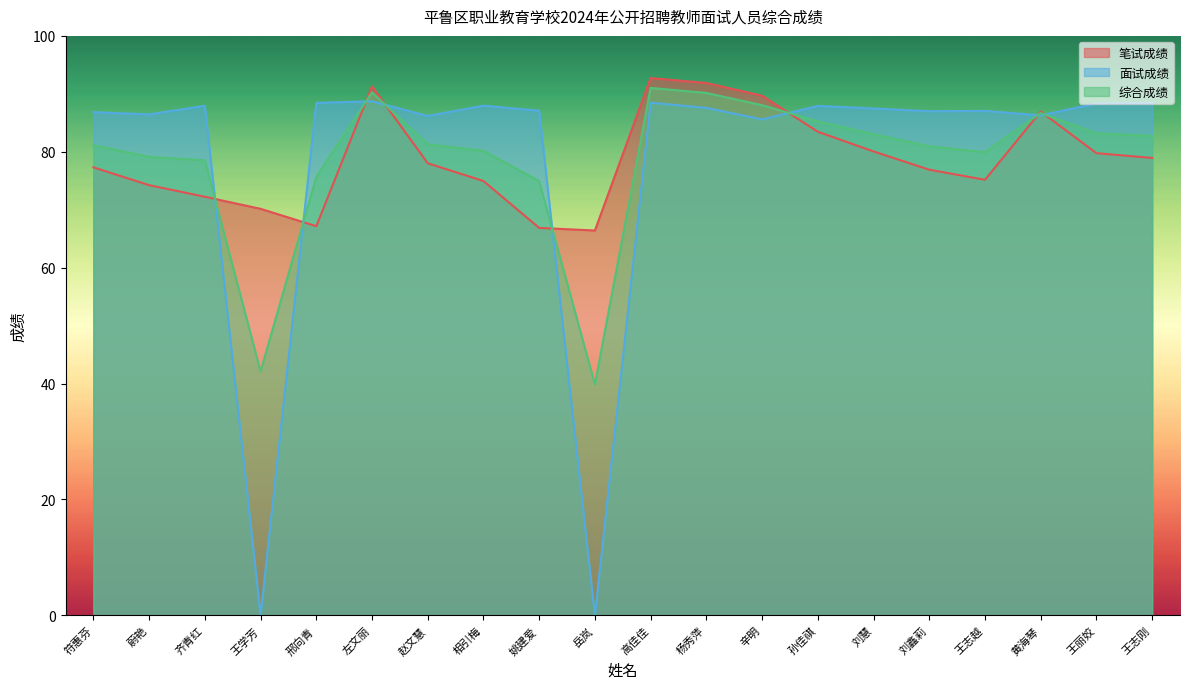

Reading left to right, extract all data points from this chart.

笔试成绩: 符惠芬=77.3	蔚艳=74.2	齐青红=72.2	王学芳=70.2	邢向青=67.2	左文丽=91.3	赵文慧=78.0	相引梅=75.0	姚建爱=66.9	岳岚=66.4	高佳佳=92.7	杨秀萍=91.9	辛明=89.7	孙佳祺=83.5	刘慧=80.1	刘鑫莉=76.9	王志越=75.2	黄海琴=86.9	王丽姣=79.8	王志刚=78.9
面试成绩: 符惠芬=86.8	蔚艳=86.5	齐青红=87.9	王学芳=0.0	邢向青=88.4	左文丽=88.7	赵文慧=86.2	相引梅=88.0	姚建爱=87.1	岳岚=0.0	高佳佳=88.5	杨秀萍=87.6	辛明=85.6	孙佳祺=87.9	刘慧=87.5	刘鑫莉=87.0	王志越=87.1	黄海琴=86.3	王丽姣=88.3	王志刚=88.4
综合成绩: 符惠芬=81.1	蔚艳=79.1	齐青红=78.5	王学芳=42.1	邢向青=75.7	左文丽=90.3	赵文慧=81.3	相引梅=80.2	姚建爱=74.9	岳岚=39.9	高佳佳=91.0	杨秀萍=90.2	辛明=88.0	孙佳祺=85.2	刘慧=83.0	刘鑫莉=80.9	王志越=79.9	黄海琴=86.7	王丽姣=83.2	王志刚=82.7